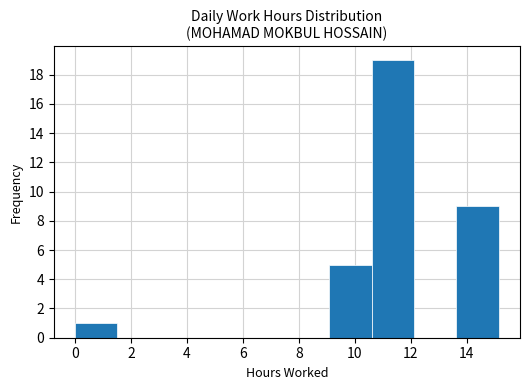

What is the height of the bar covering 10.6 to 12.2 on the x-axis? Neither the bar edges nor the heights are printed on the chart, so give them approximately, as read against the axes.

19